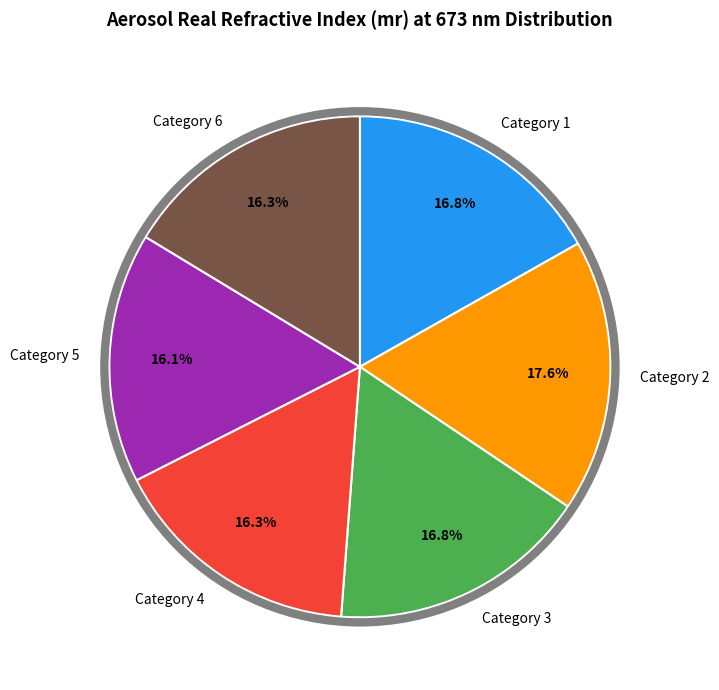

What percentage is NOT represented by Category 1?

83.2%